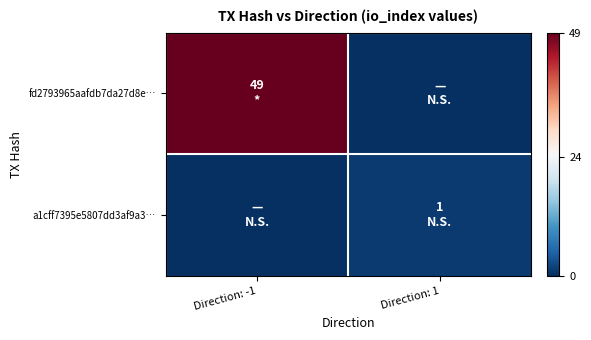

How many series are shown in this chart?

2